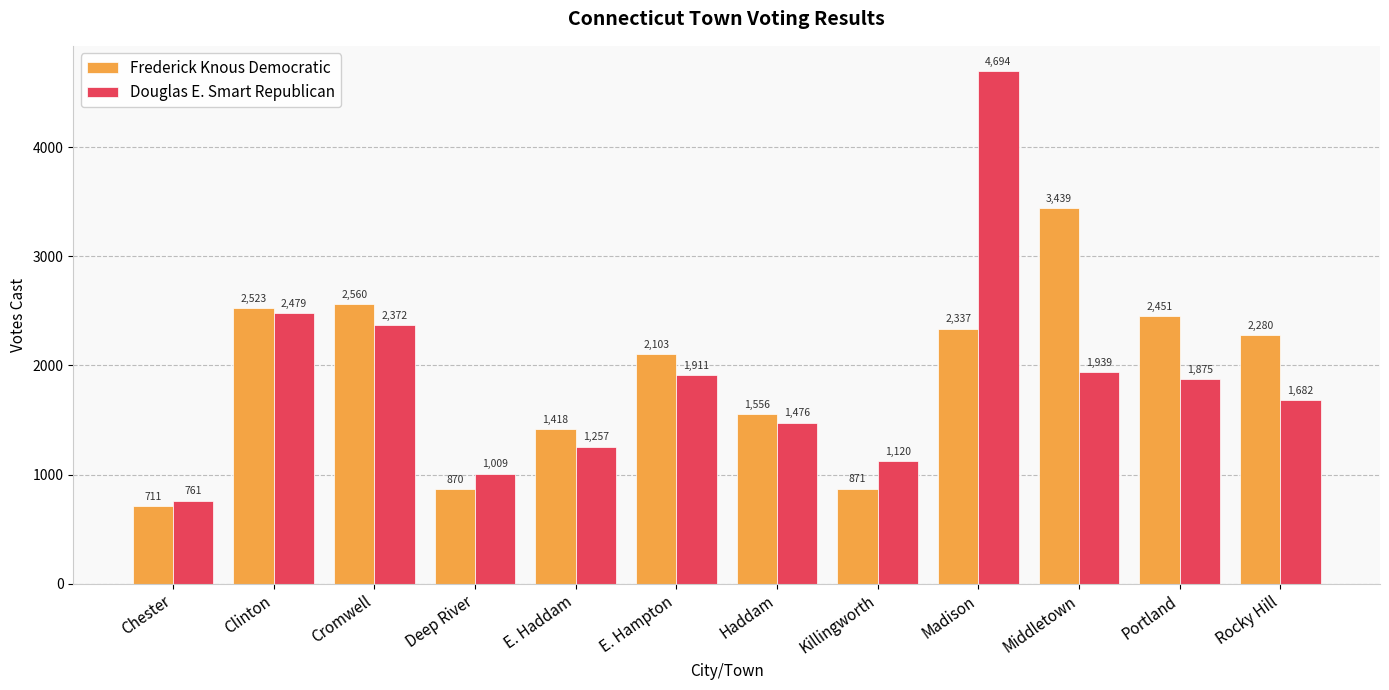

Is it true that Douglas E. Smart Republican equals 1297 at Cromwell?

False